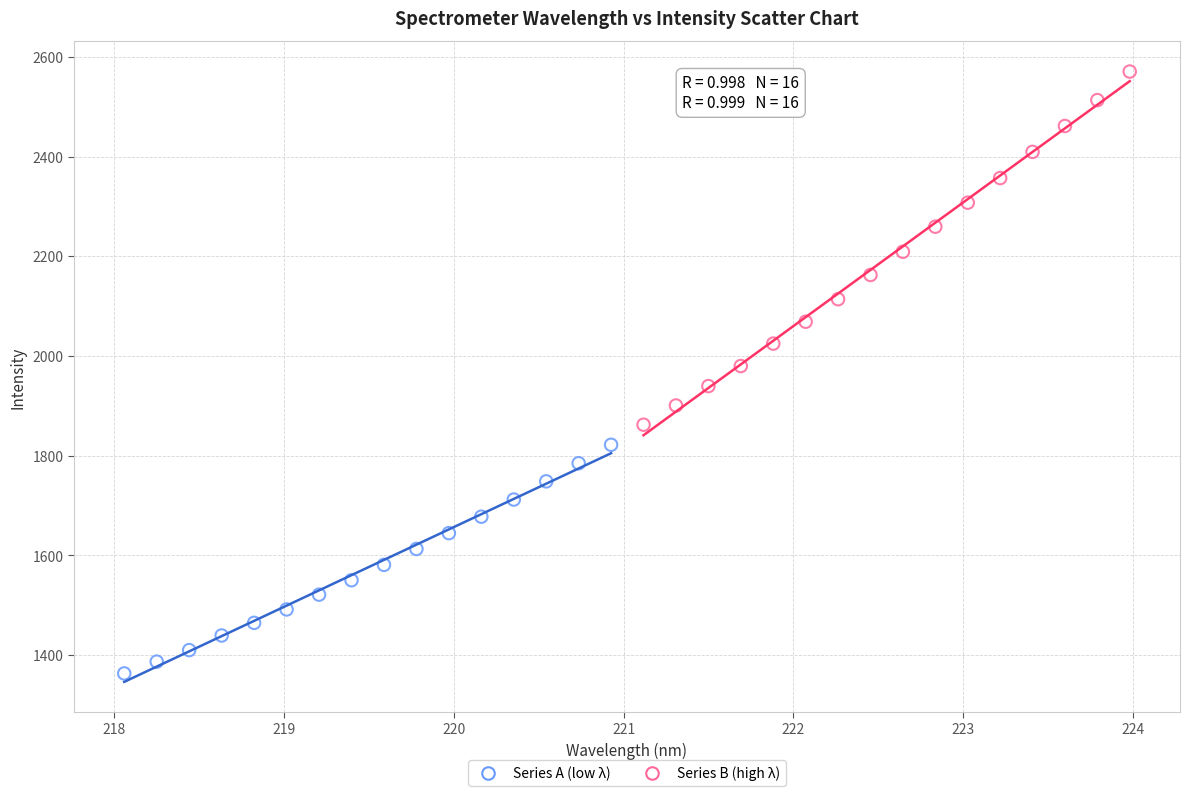

Which series reaches the minimum Y coordinate?

Series A (low λ)